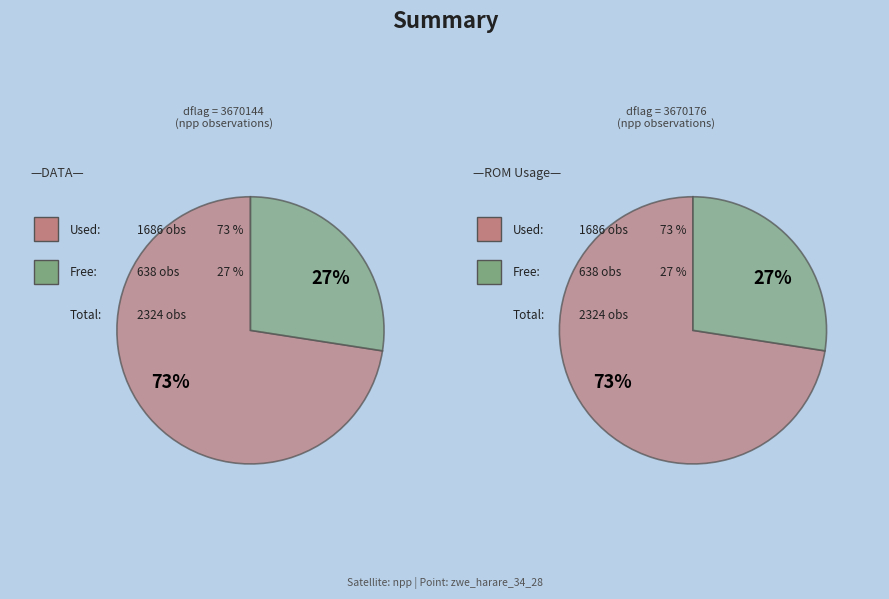

To the nearest percent, what is the combined percentage of 3670176 and 3670144?

100%